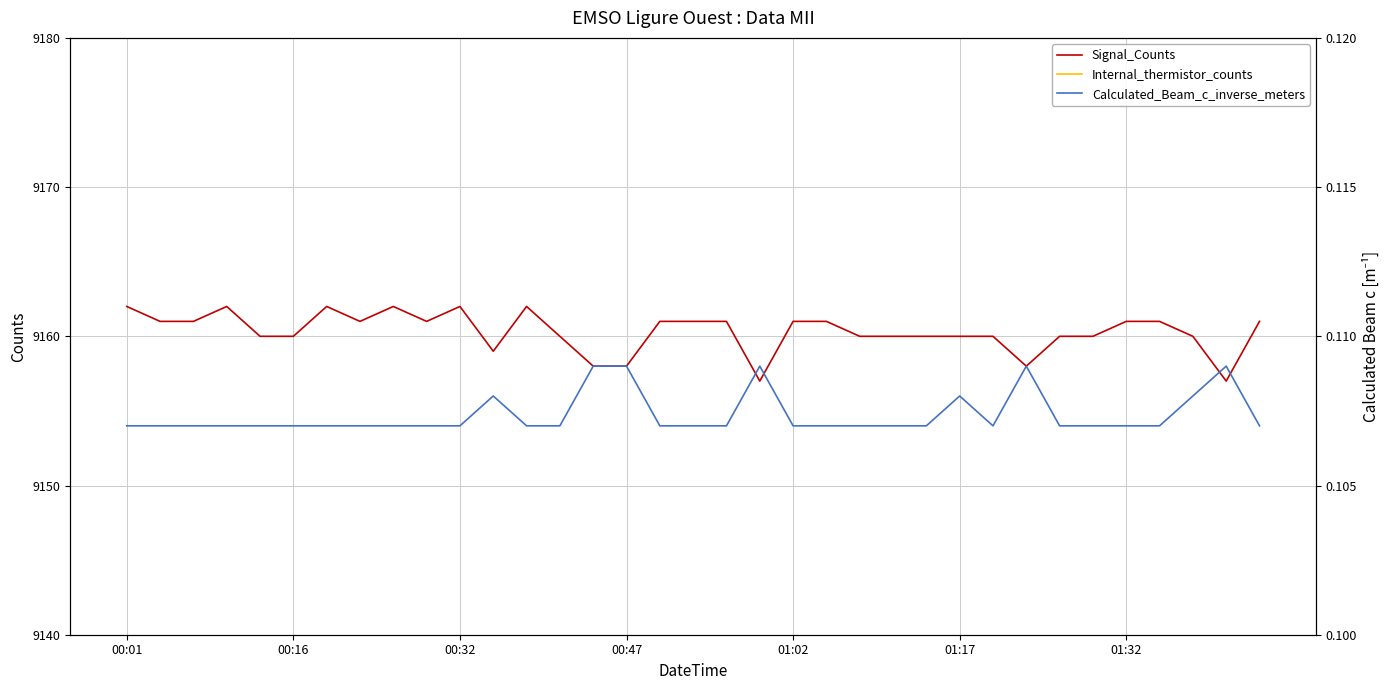

Rank the series by their maximum value, from lowest to highest.

Calculated_Beam_c_inverse_meters, Internal_thermistor_counts, Signal_Counts